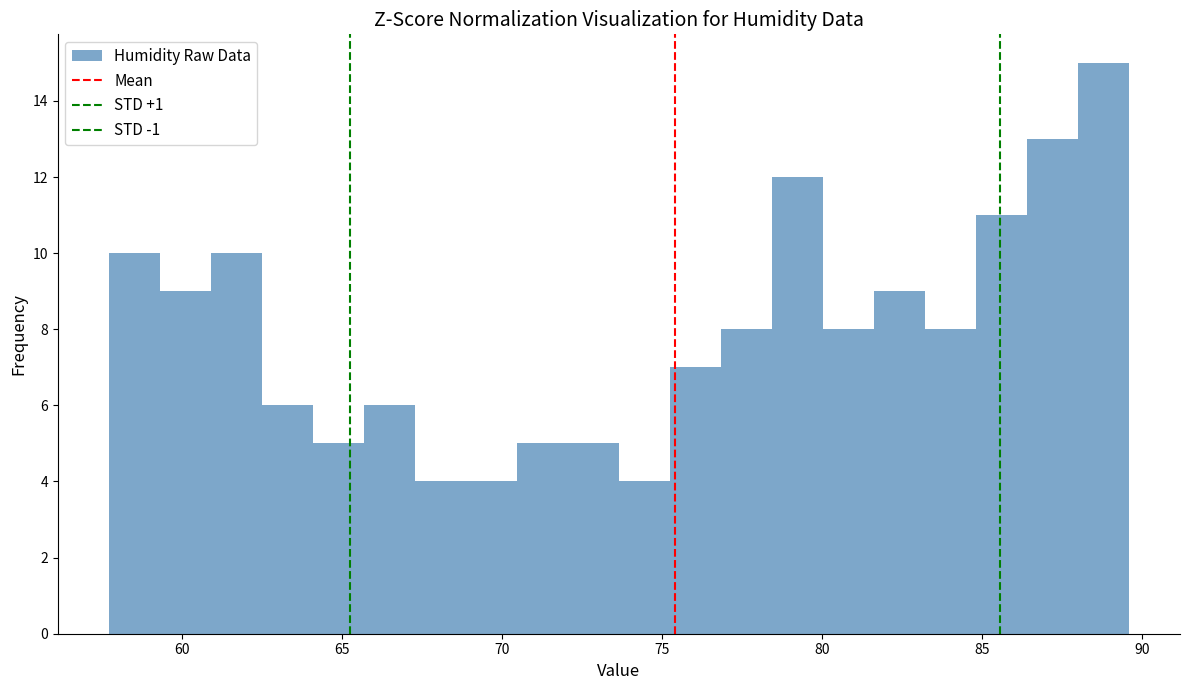

Around what value on the x-axis is the tallest bar? Give the approximate position of its centre, as read against the axis.

89.0